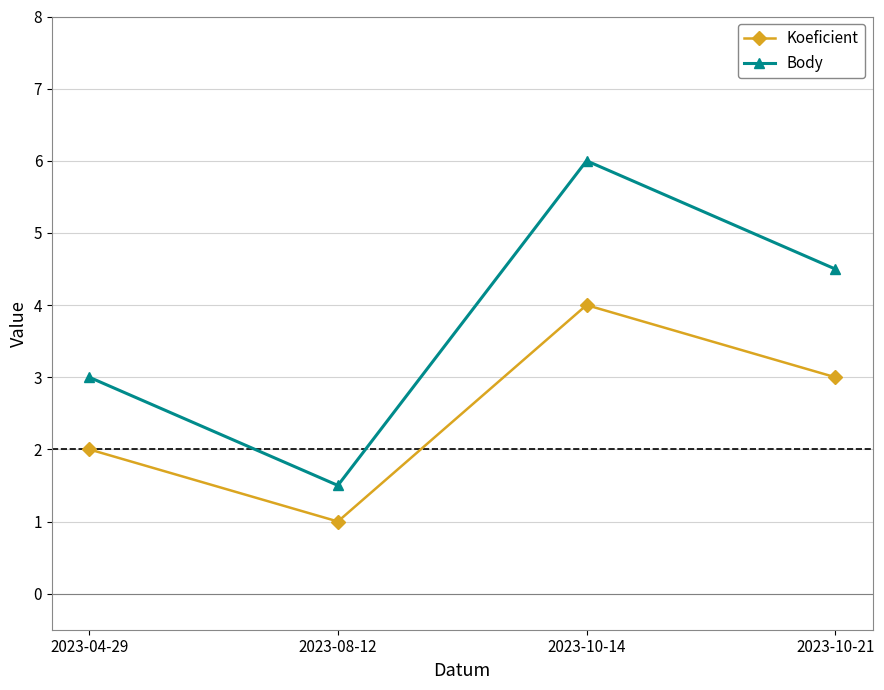

How many values in the Body series exceed 4?

2